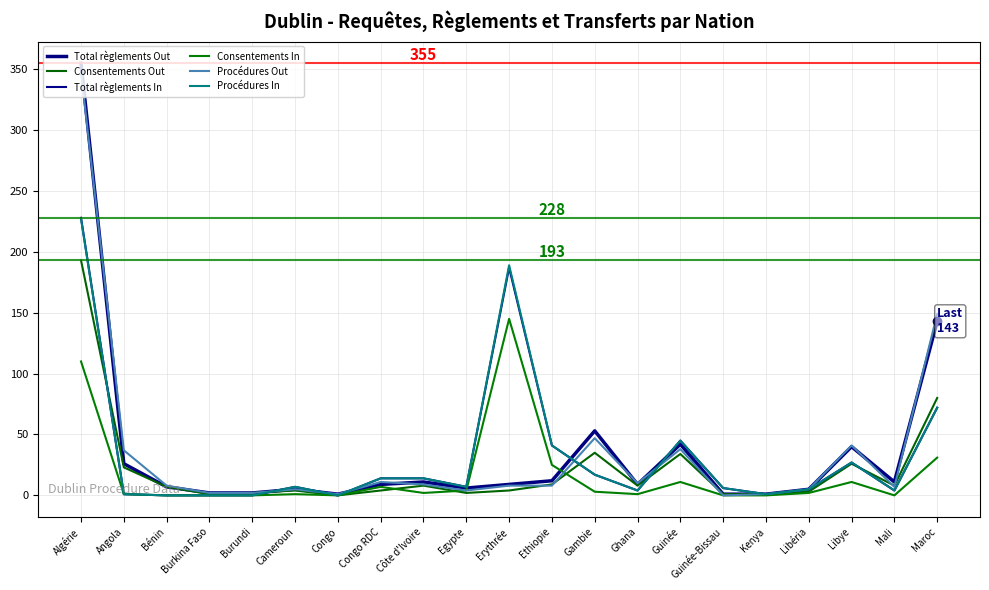

At which category does Consentements In reach its first local peak?

Cameroun